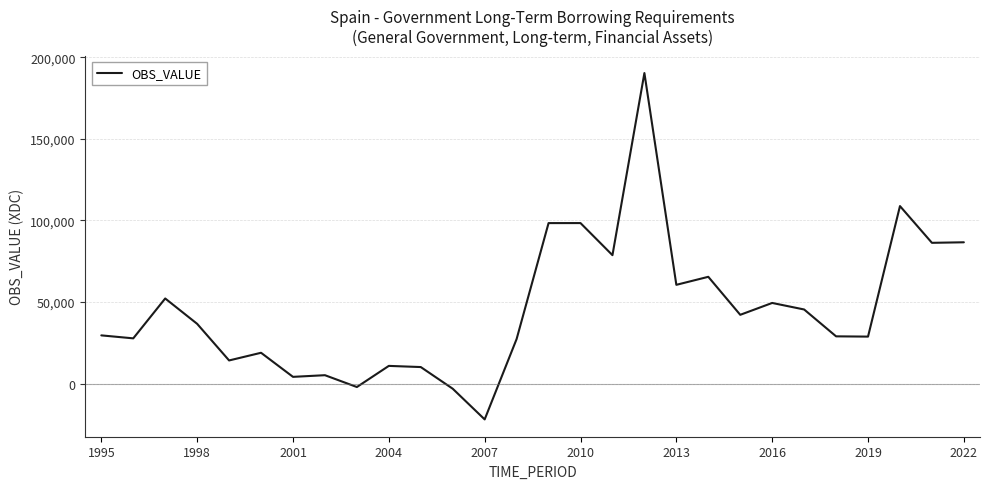

What is the difference between the maximum and minimum values?

212209